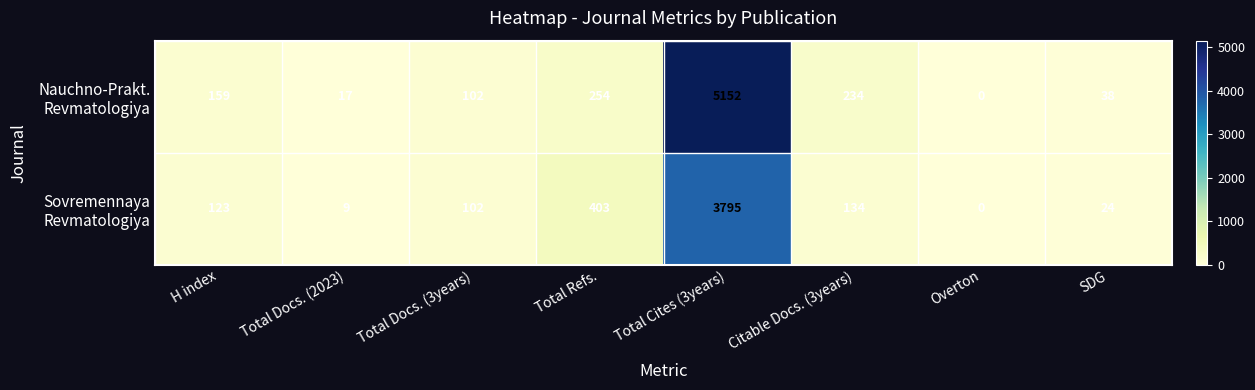

What is the spread (max minus min) of values at Total Cites (3years)?

1357